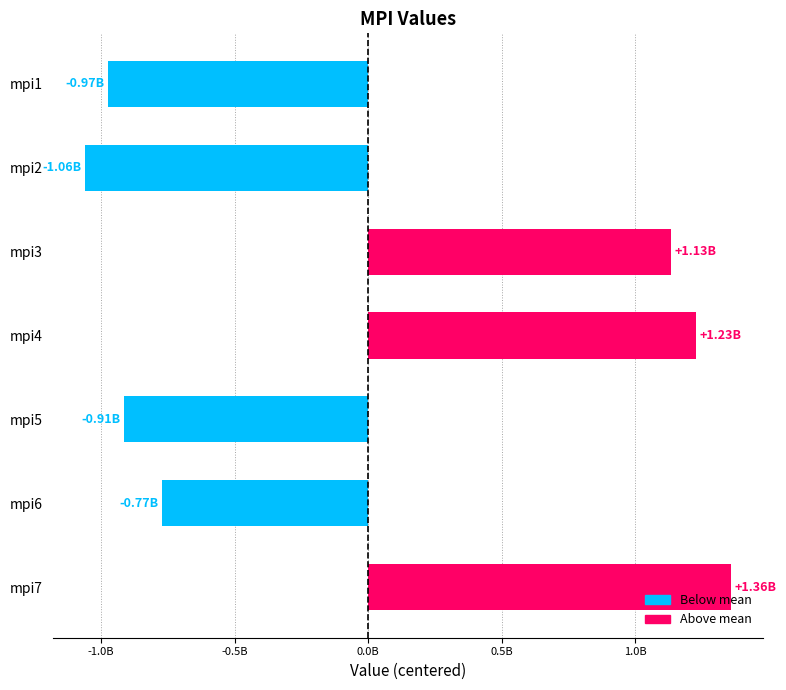

Which label corresponds to the smallest value in the chart?

mpi2